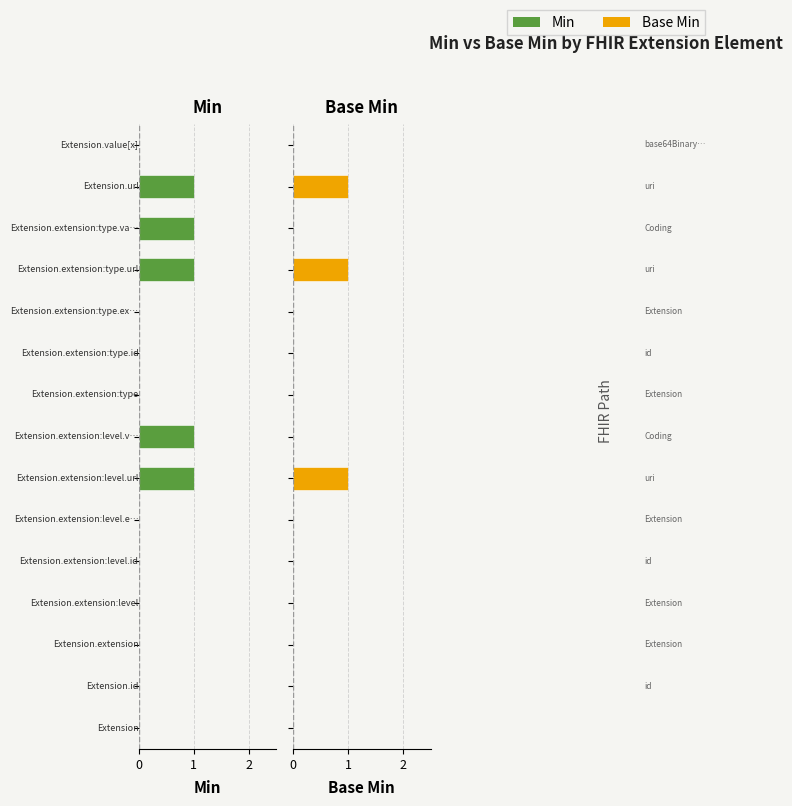

What is the difference between the Base Min values at 11 and 1?

1